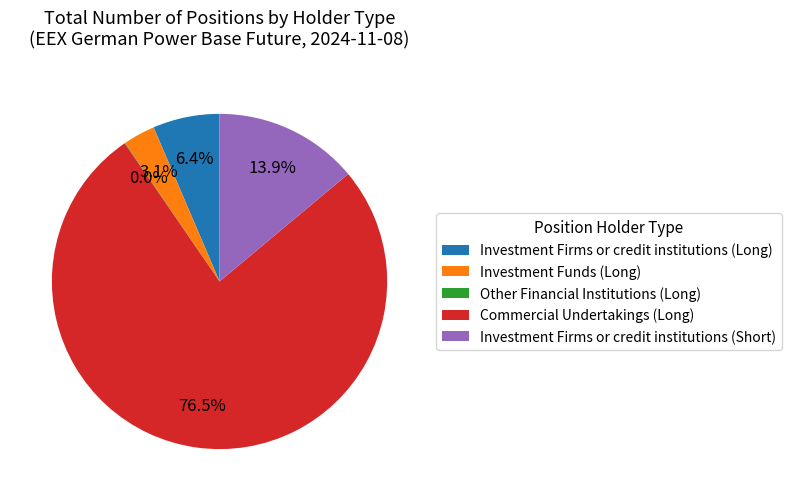

Does Investment Firms or credit institutions (Long) account for over 50% of the chart?

No